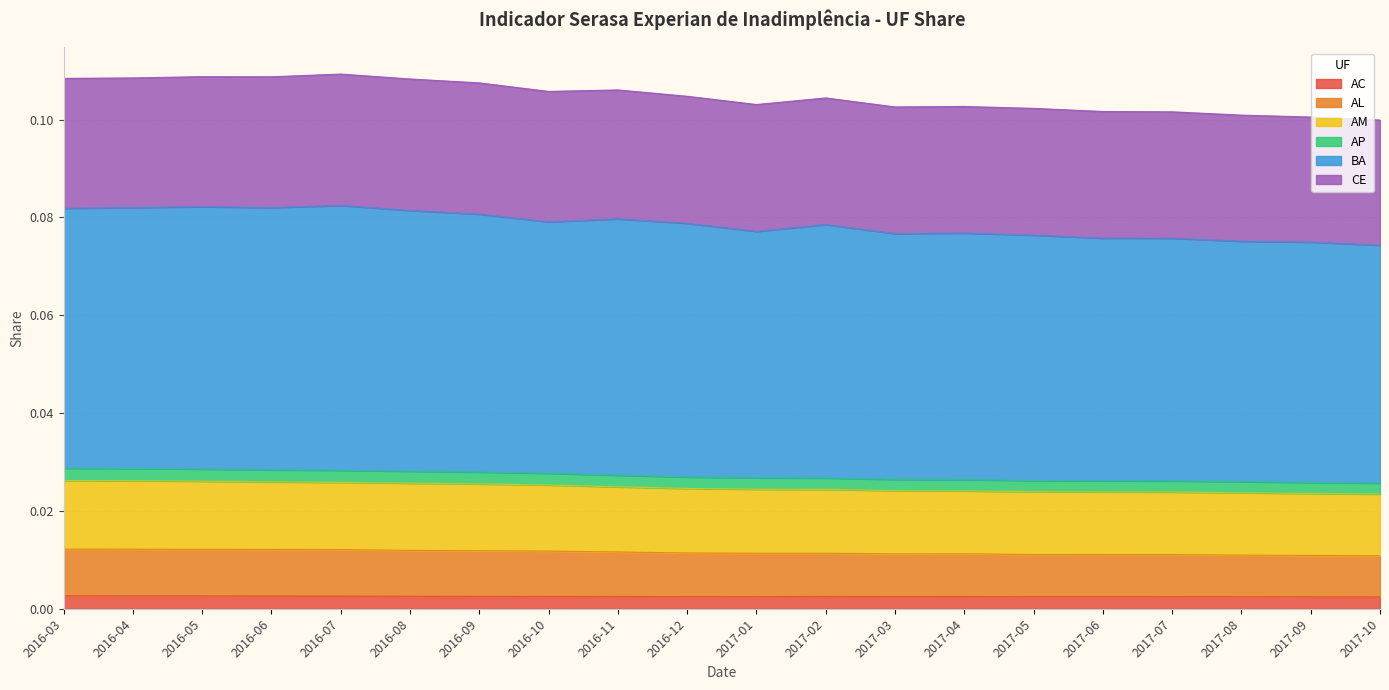

True or false: AC and AL intersect in this chart.

False